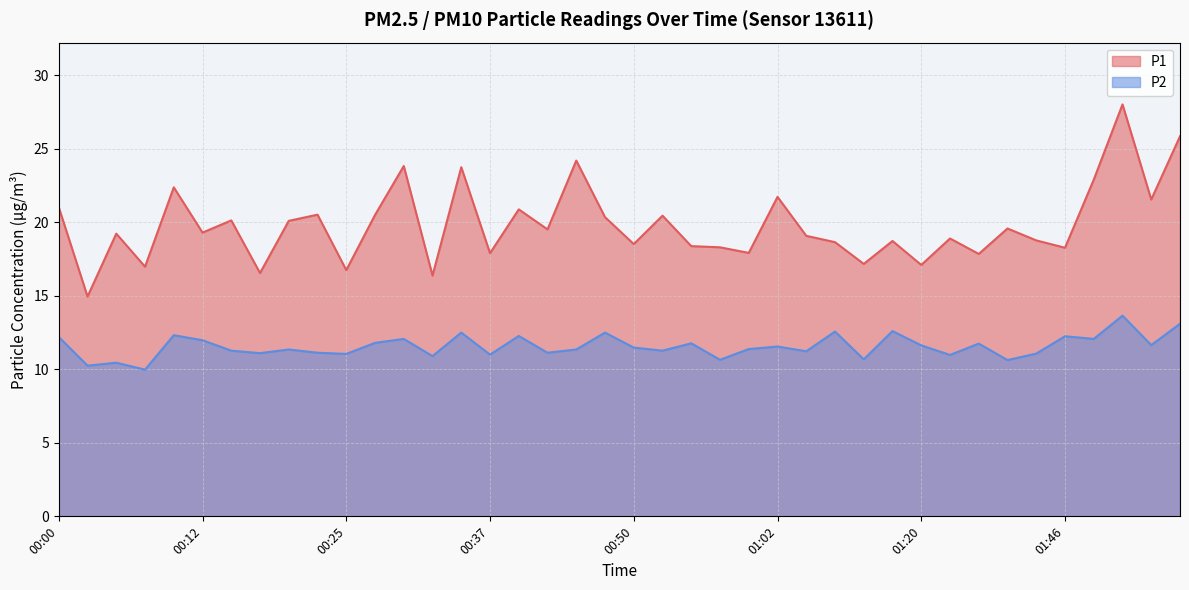

What is the greatest value displayed?

28.0